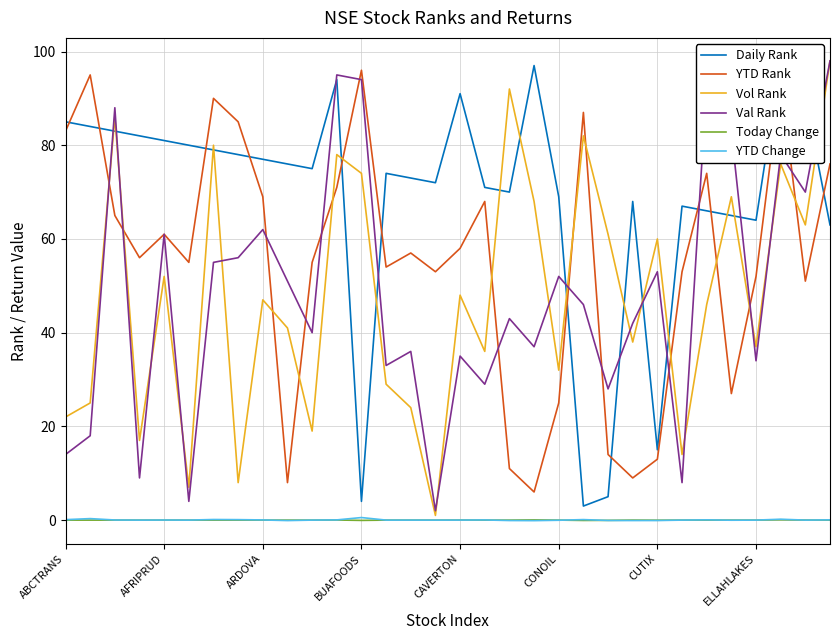

What is the maximum value for YTD Rank?

96.0